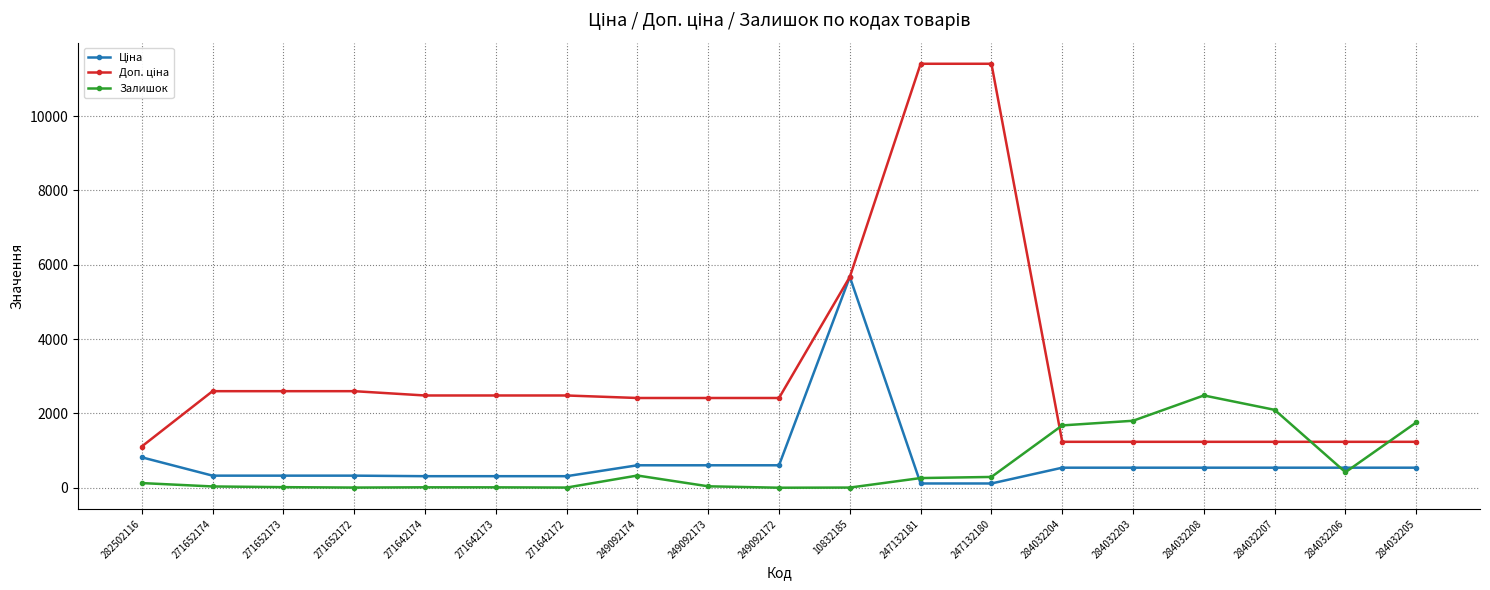

What is the greatest value displayed?

11410.0